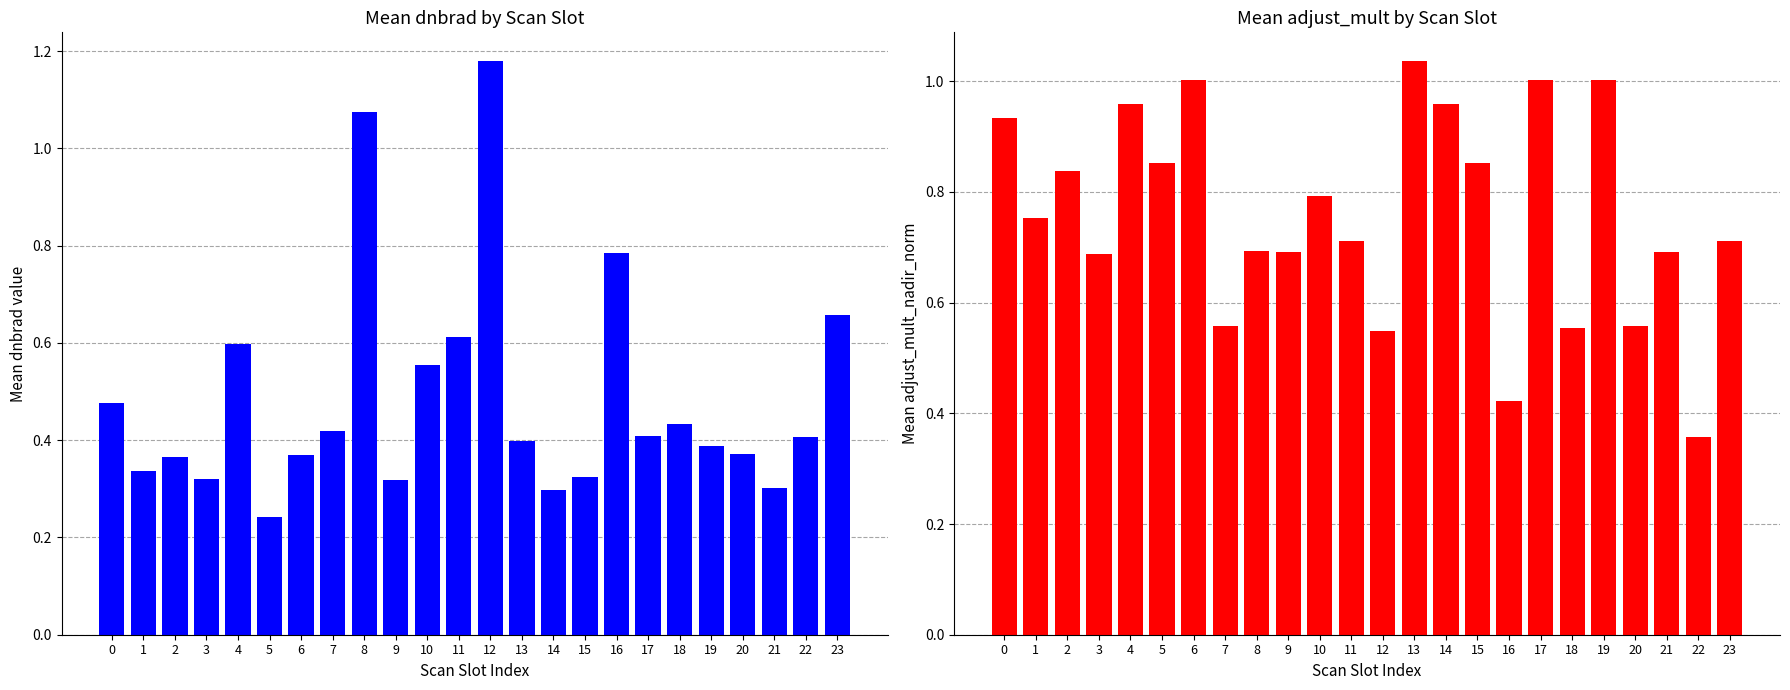

Which category has the highest value in the Mean adjust_mult by satz_bin series?

13